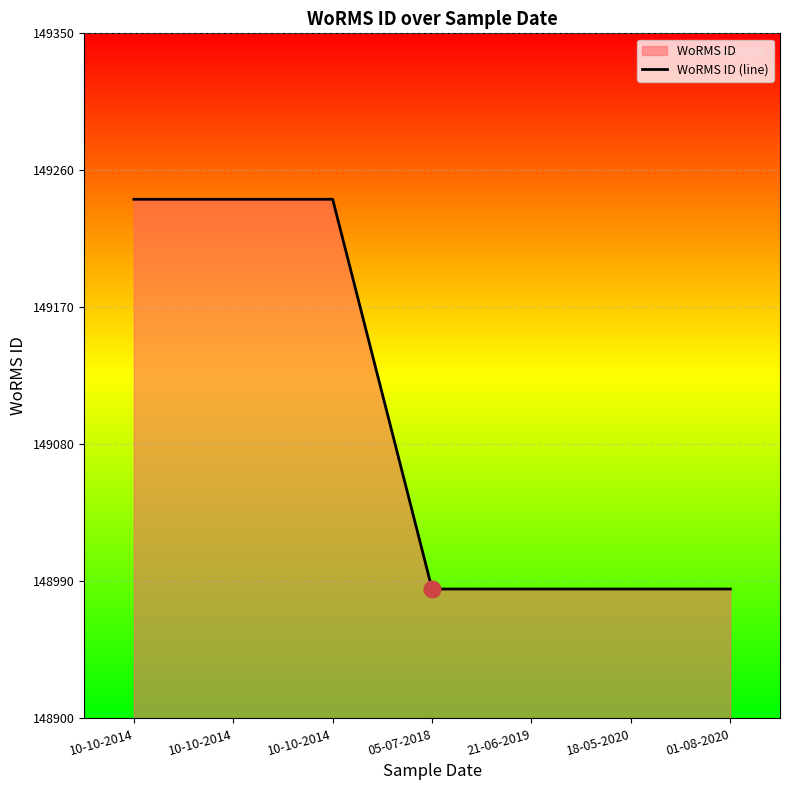

What is the average value?

149095